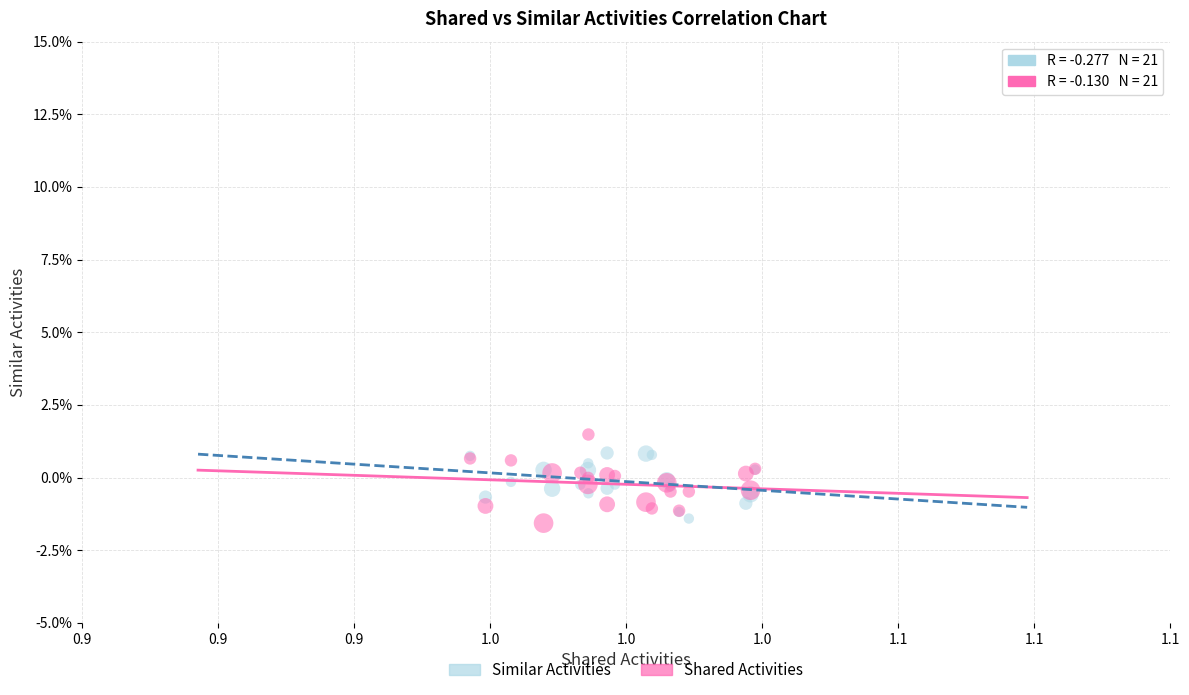

Which series reaches the maximum Y coordinate?

Shared Activities